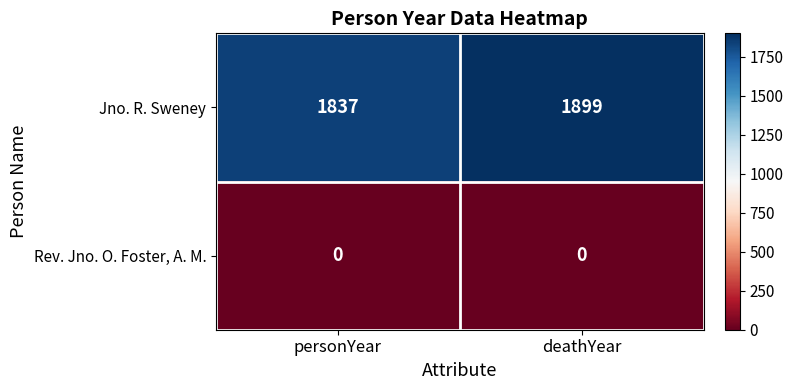

Which series has the largest range (max minus min)?

Jno. R. Sweney